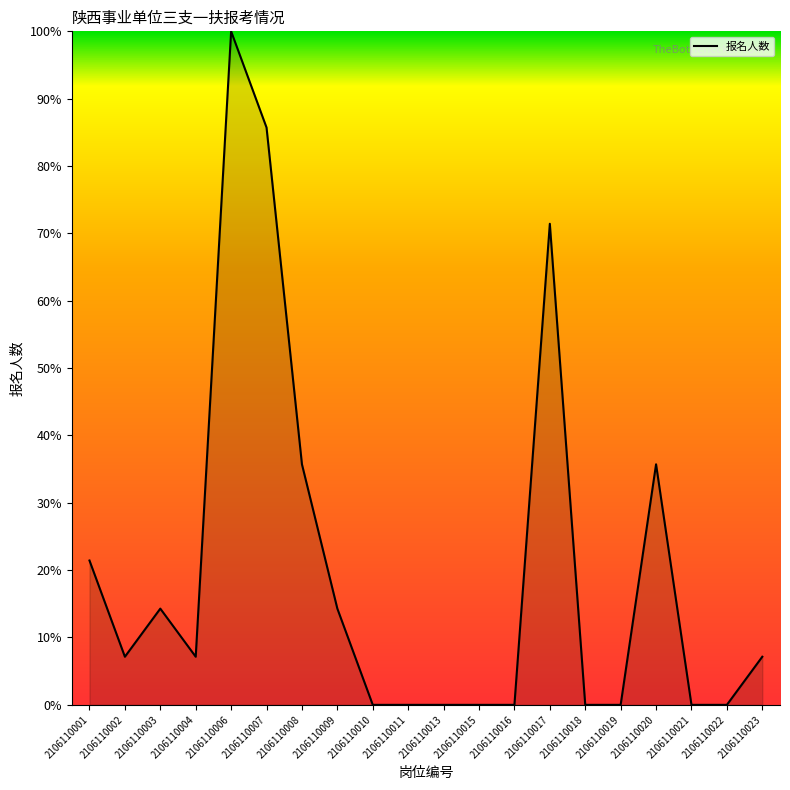

At which category does the chart reach its peak across all series?

2106110006